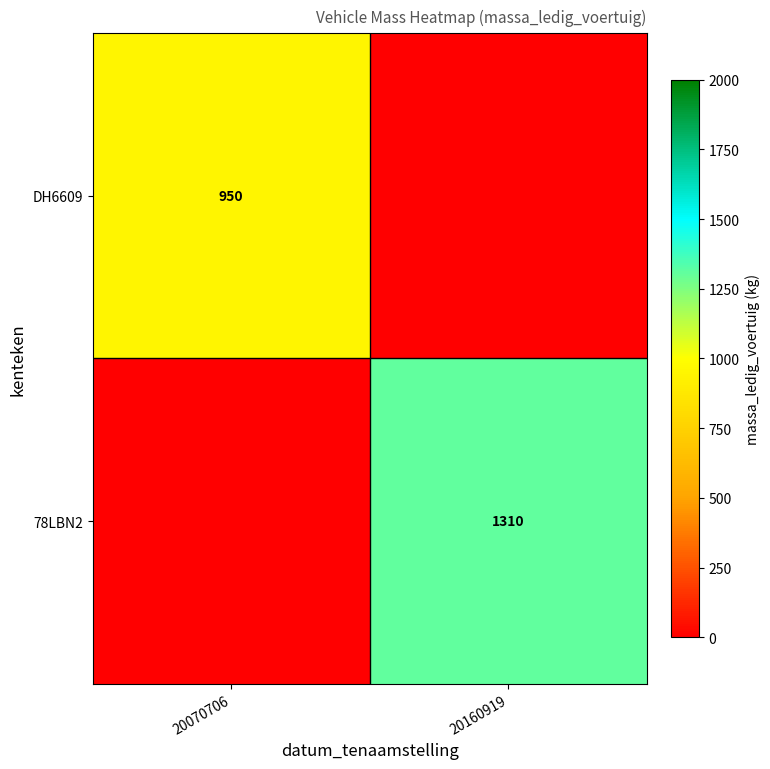

Is it true that 78LBN2 equals 1310 at 20160919?

True